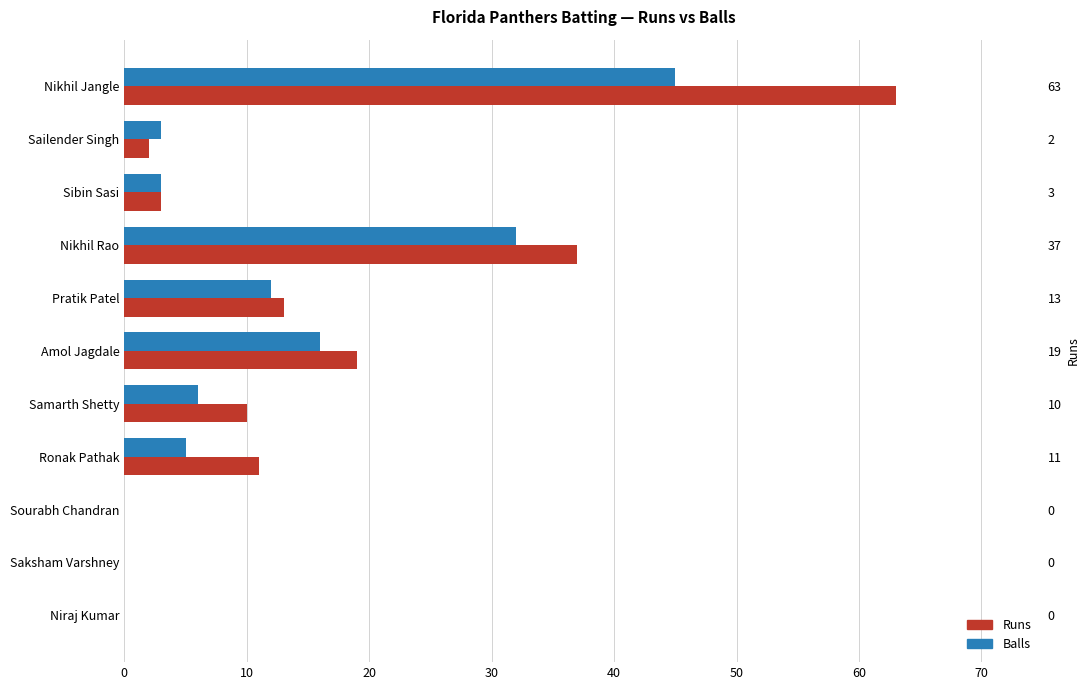

Which has a higher value, Sailender Singh or Amol Jagdale?

Amol Jagdale